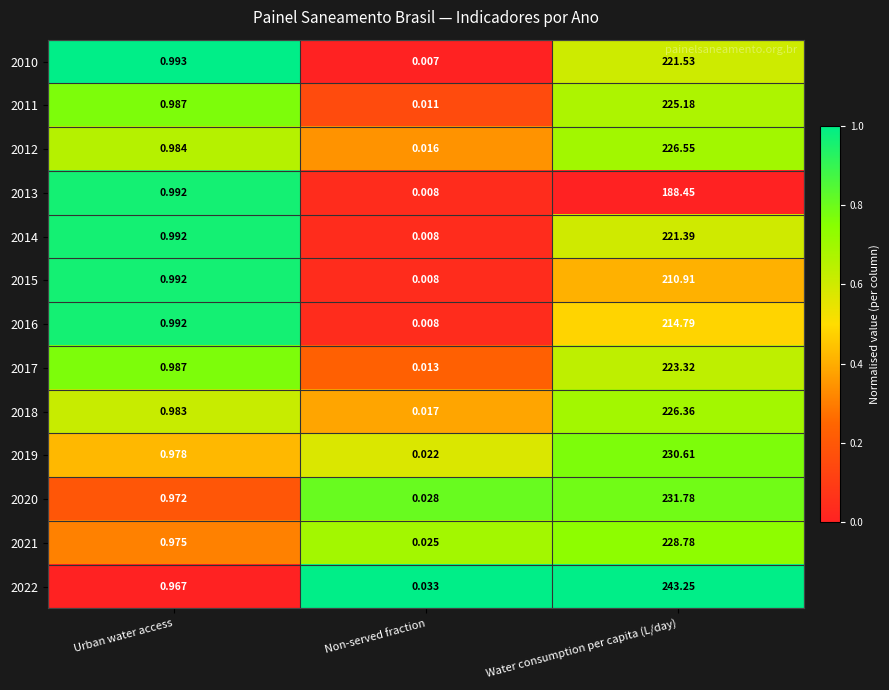

Where is 2022 nearest to the value 121?

Urban water access